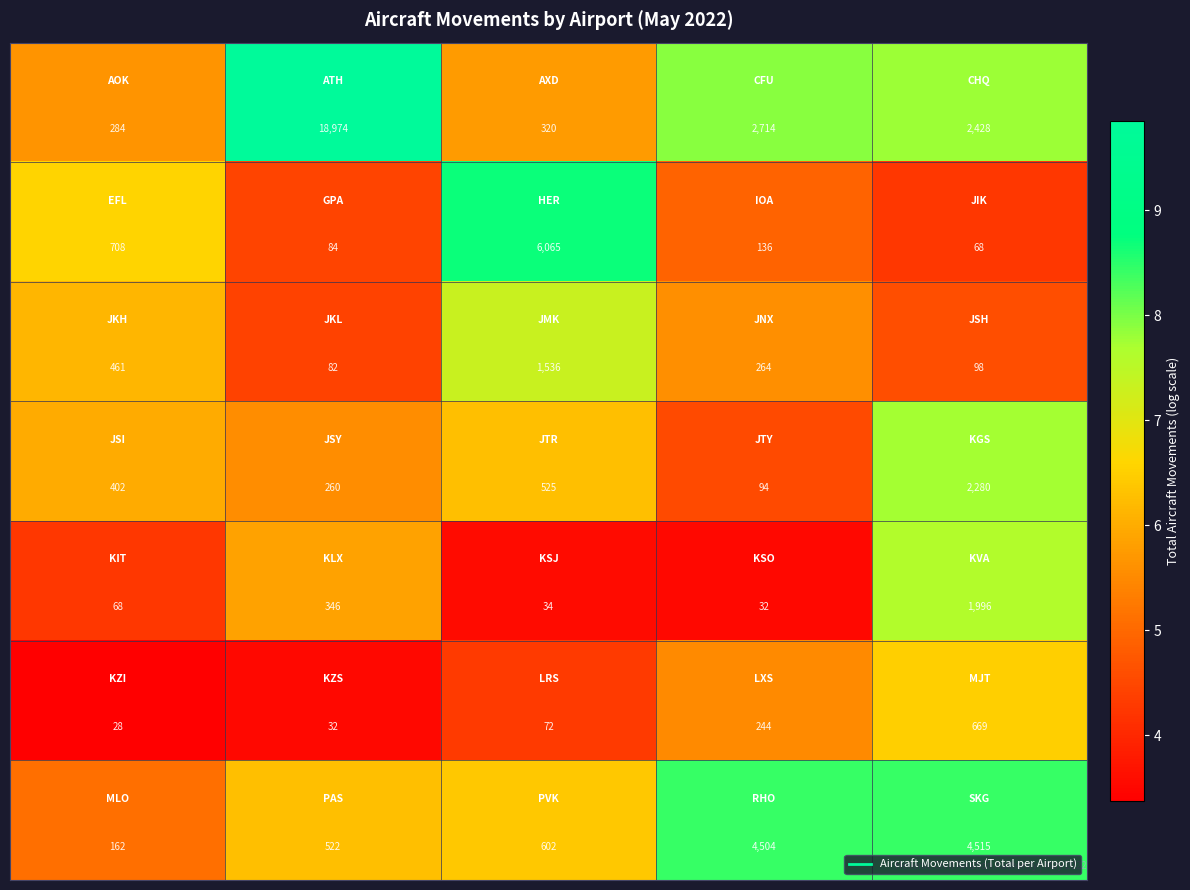

What is the smallest value displayed?

28